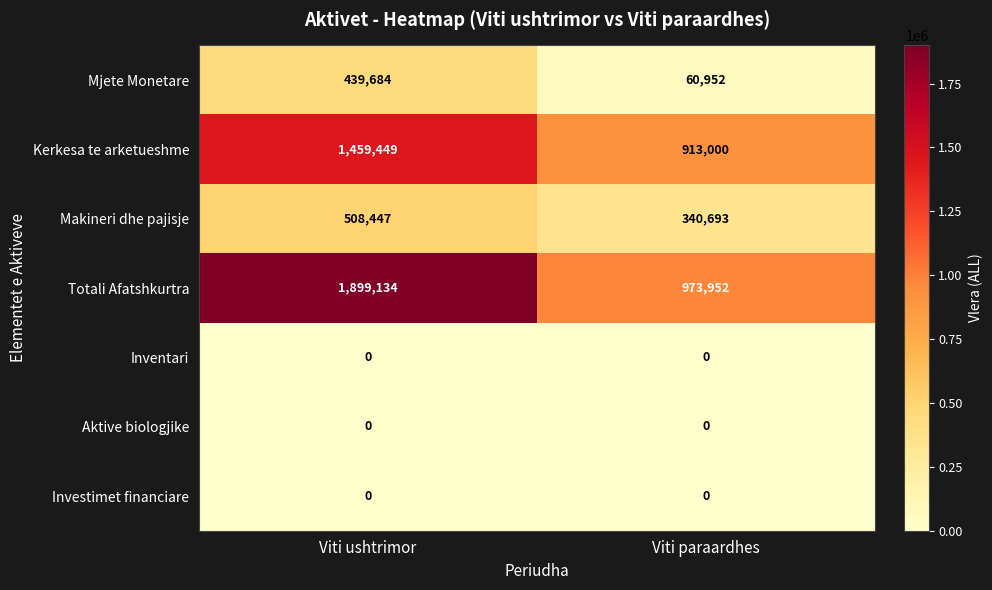

Is it true that Investimet financiare equals 0 at Viti ushtrimor?

True